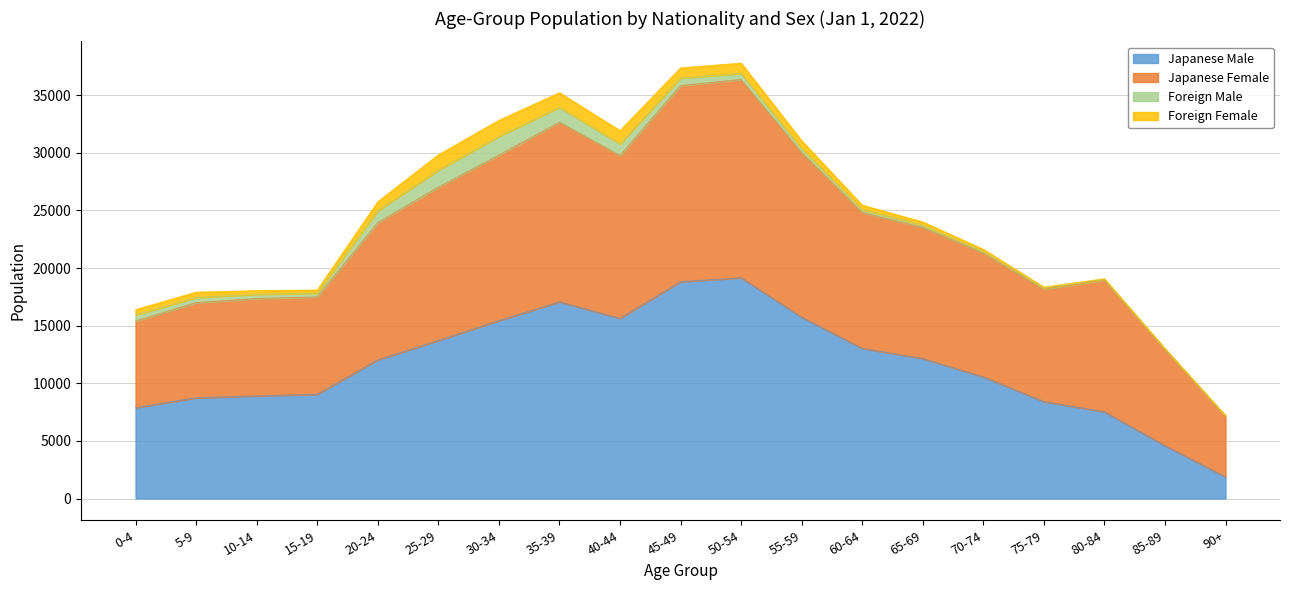

Does the chart display data point markers on the line(s)?

No